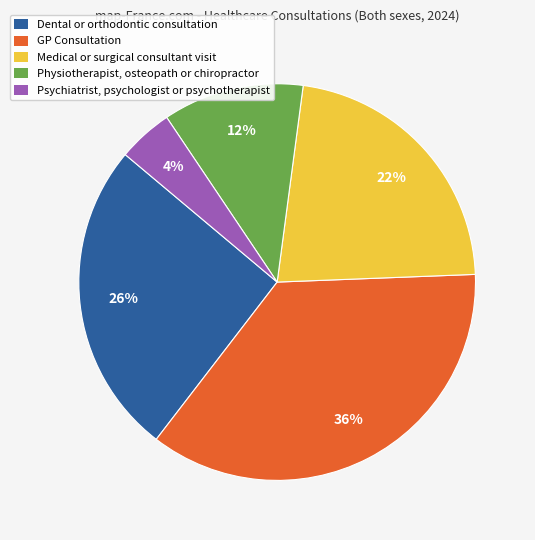

To the nearest percent, what portion does Physiotherapist, osteopath or chiropractor represent?

12%